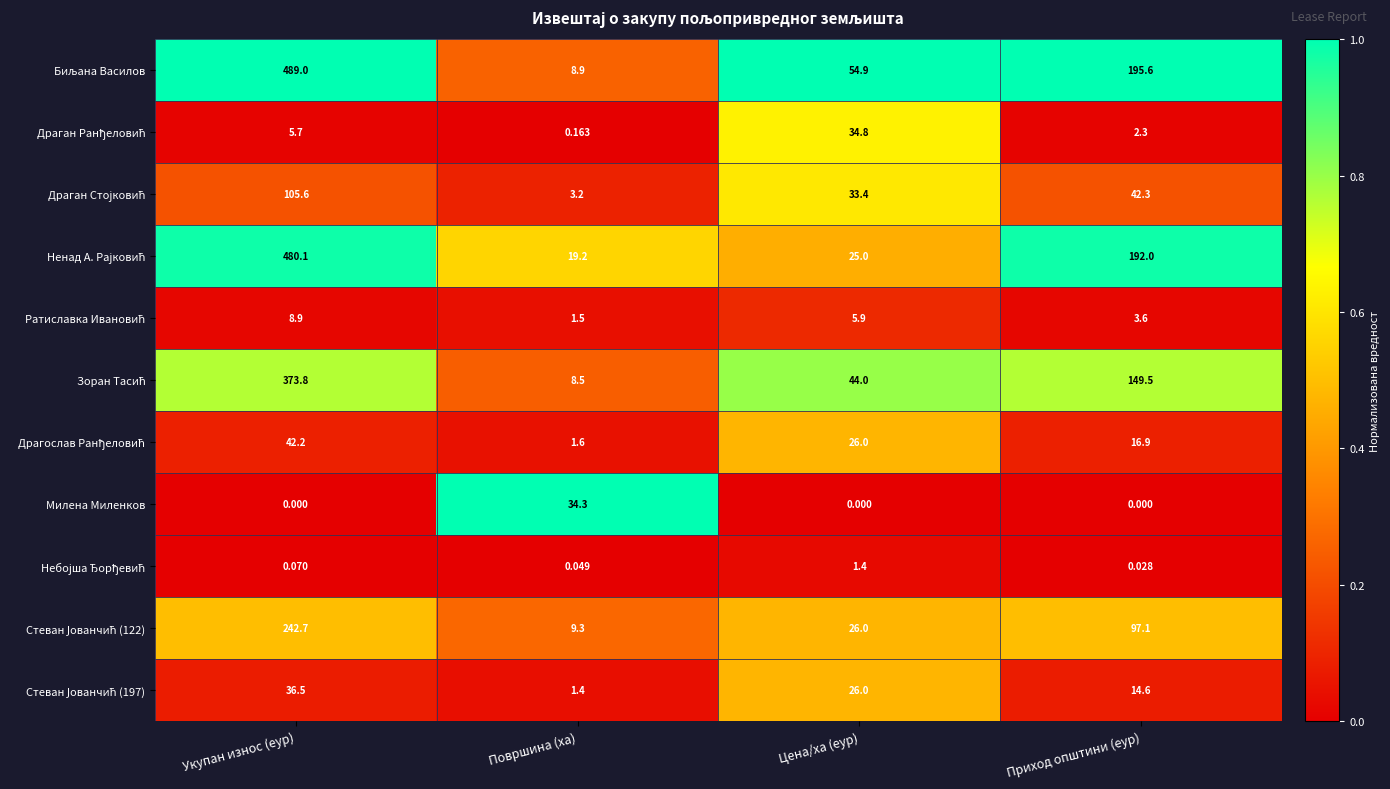

What is the difference between the highest and lowest values at Цена/ха (еур)?

54.9